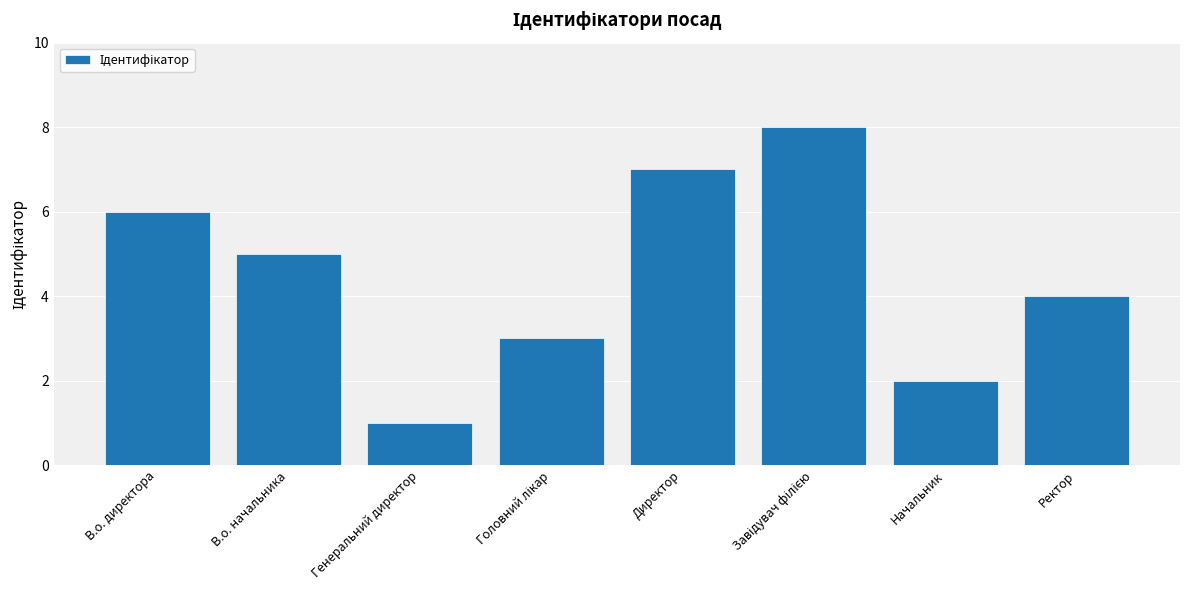

What position from the left is Ректор?

8